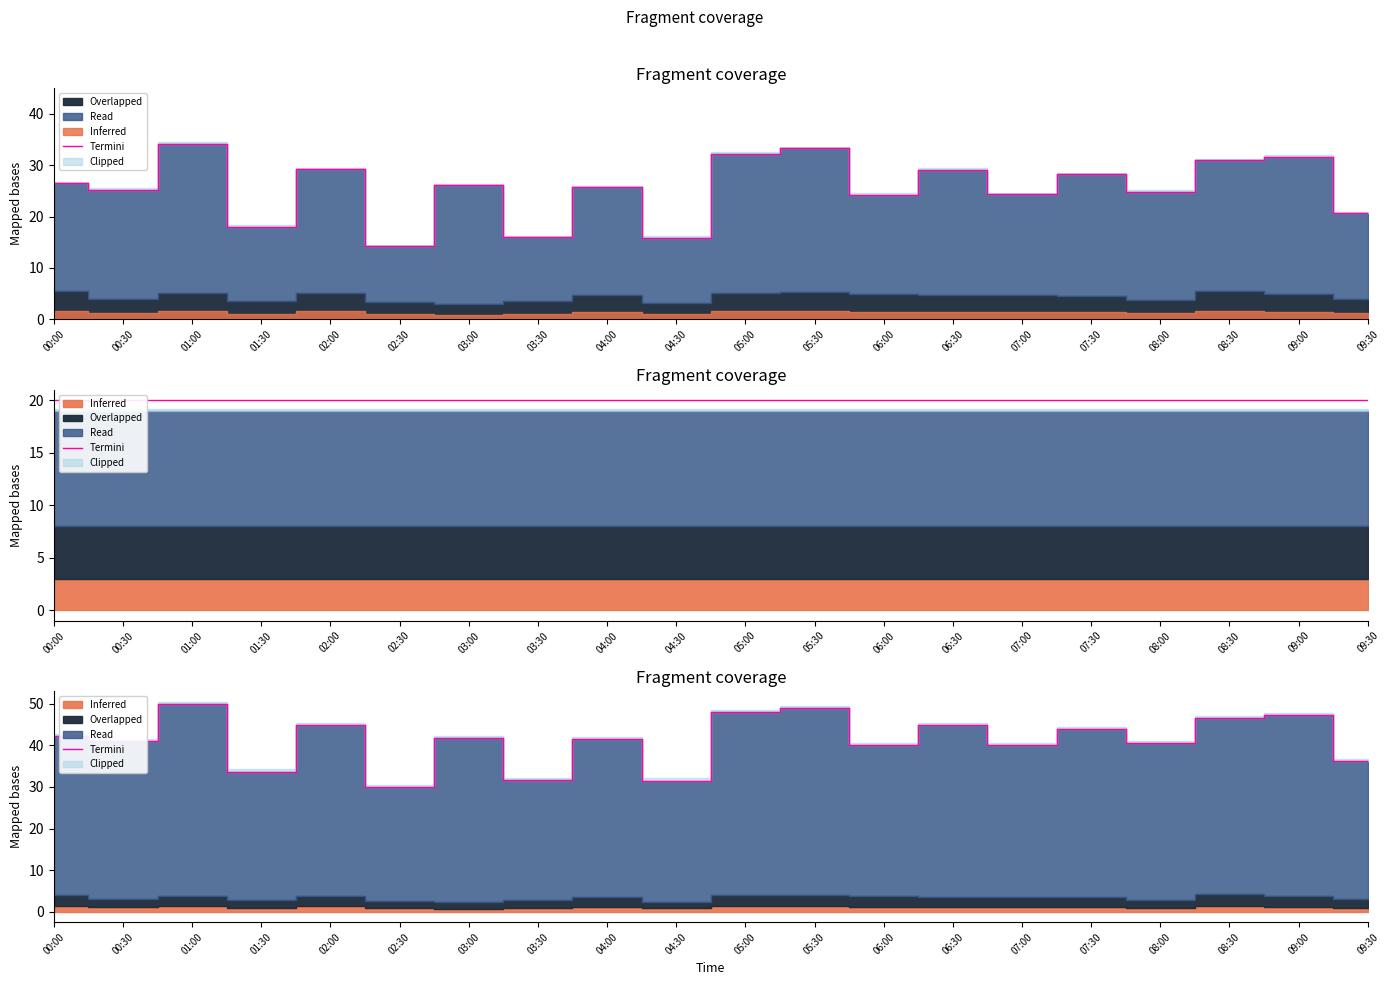

Which has a higher value, 03:00 or 05:30?

05:30